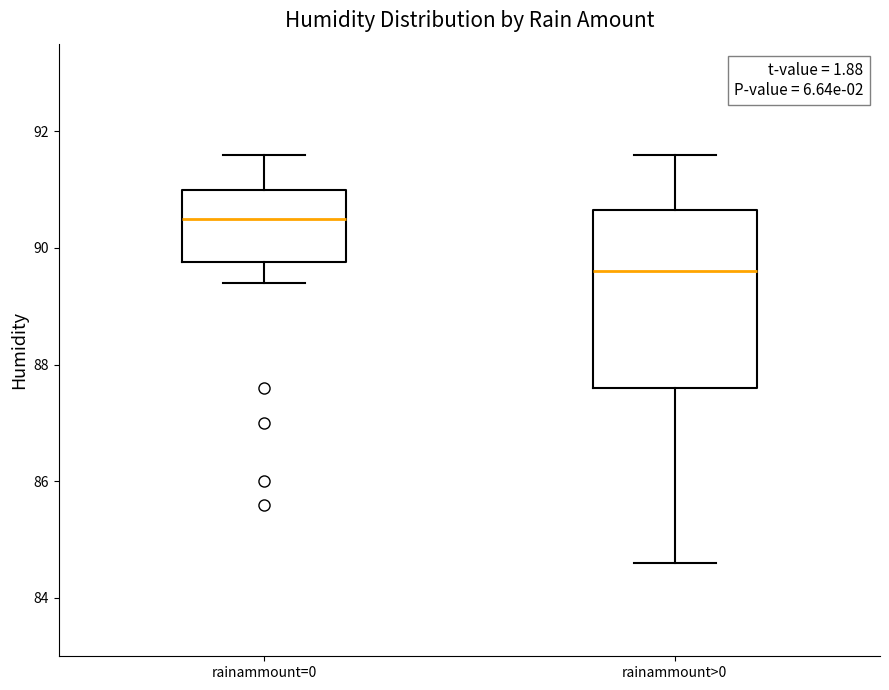

Reading left to right, read every box against the y-axis: the position of its median line, the range the box covers, and the ends of its whiskers. The values are not printed on the chart, so give them approximately, as read against the axis.

rainammount=0: median 90.6, box 89.8 to 91.0, whiskers 89.4 to 91.6
rainammount>0: median 89.6, box 87.6 to 90.6, whiskers 84.6 to 91.6